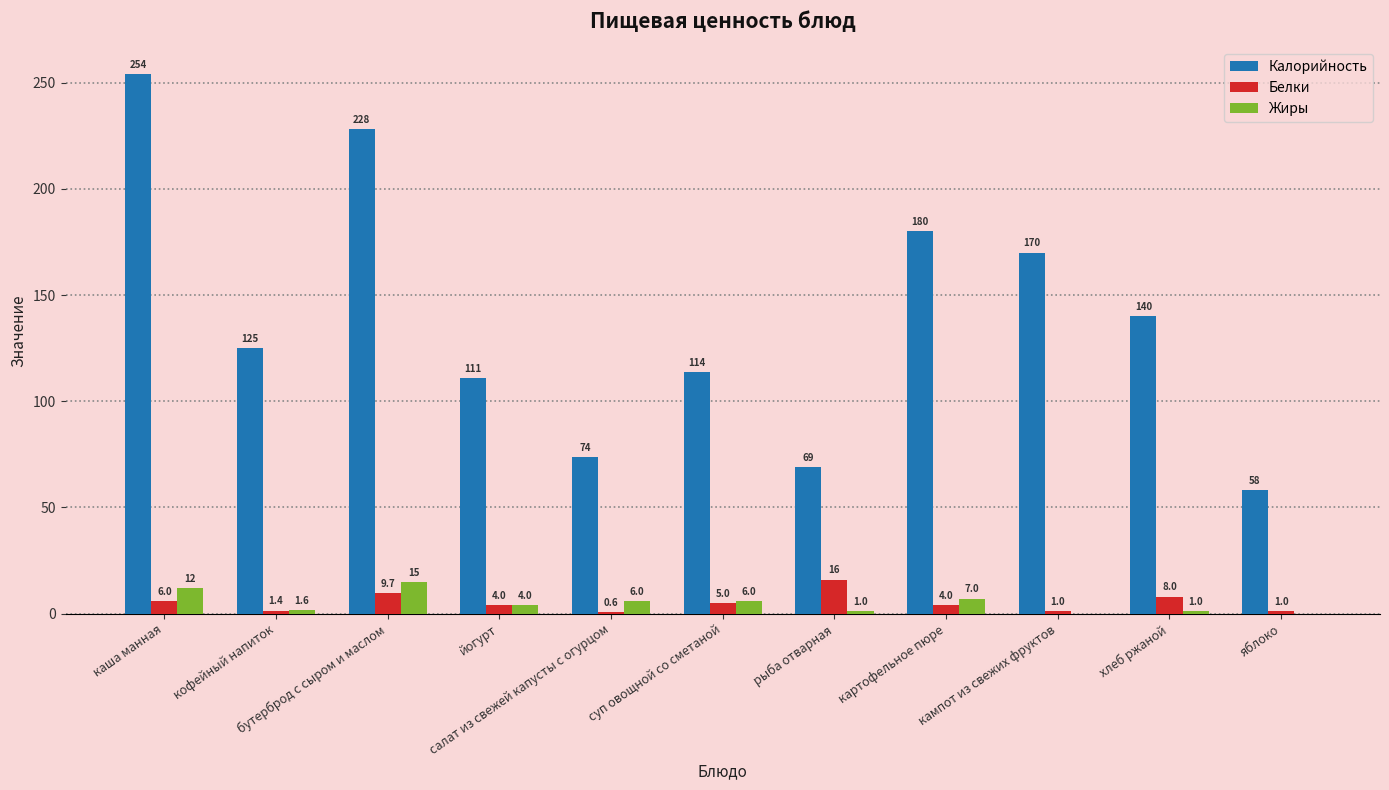

Which series has the largest total across all categories?

Калорийность